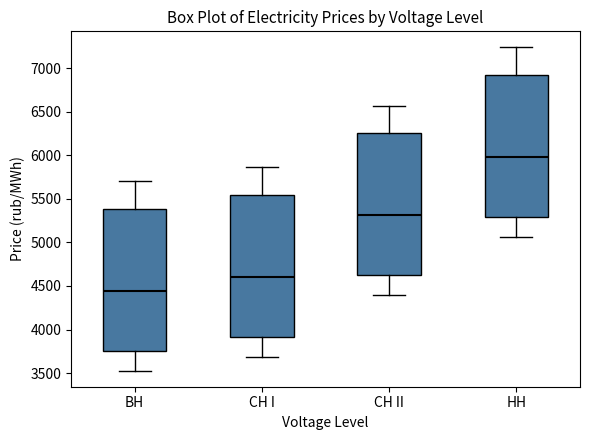

Reading left to right, read every box against the y-axis: the position of its median line, the range the box covers, and the ends of its whiskers. The values are not printed on the chart, so give them approximately, as read against the axis.

ВН: median 4450, box 3750 to 5400, whiskers 3550 to 5700
СН I: median 4600, box 3900 to 5550, whiskers 3700 to 5850
СН II: median 5300, box 4650 to 6250, whiskers 4400 to 6550
НН: median 6000, box 5300 to 6900, whiskers 5050 to 7250